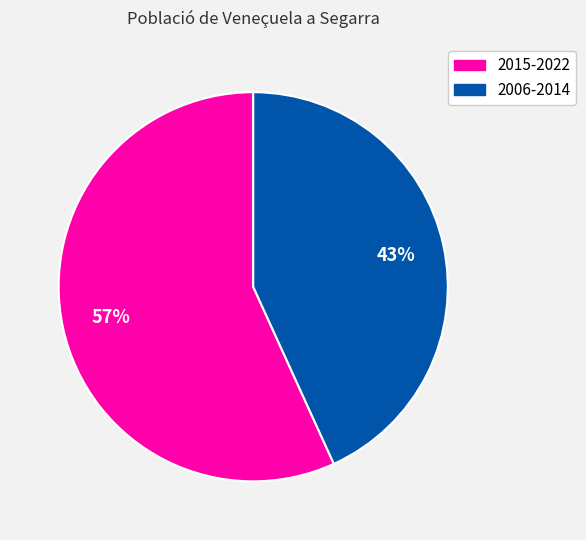

What is the smallest slice in the pie chart?

2006-2014